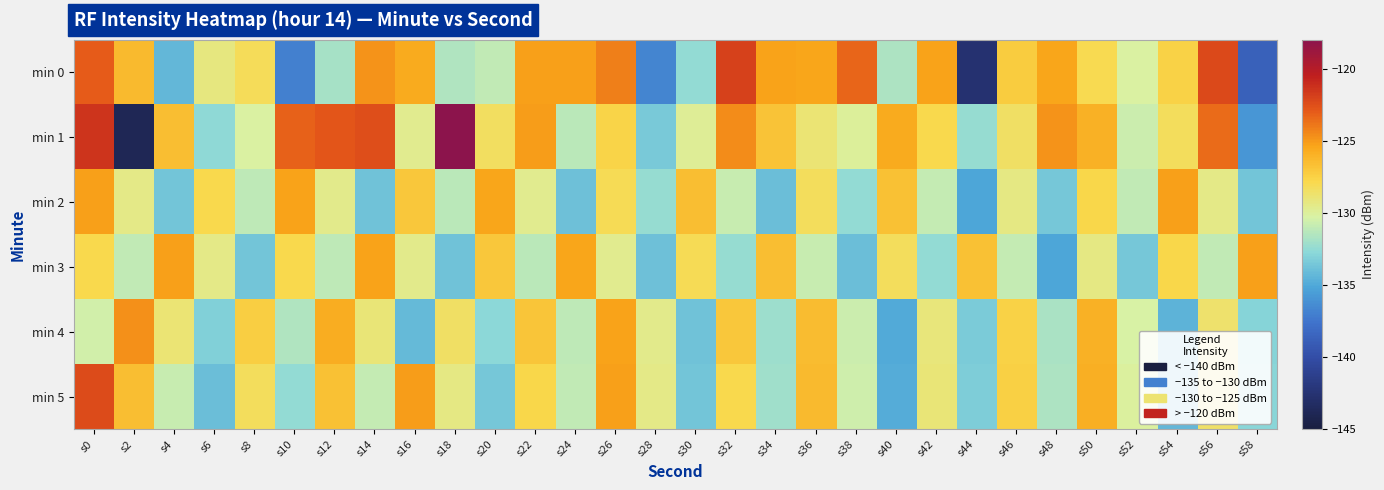

Rank the series at s2 from lowest to highest value.

min 1, min 3, min 2, min 5, min 0, min 4